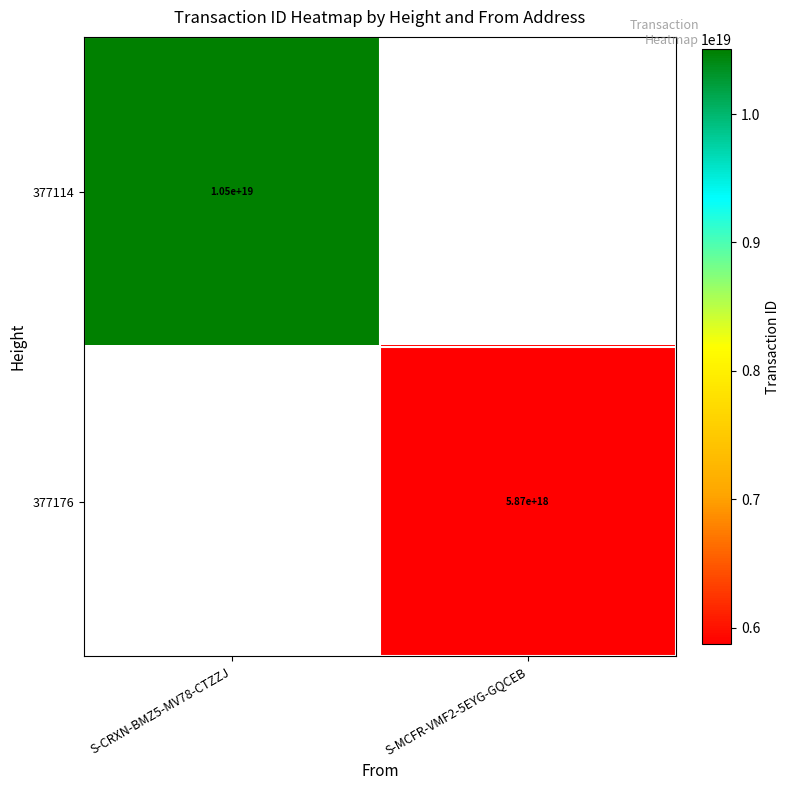

Is it true that 377114 equals 15311790882956079104 at S-CRXN-BMZ5-MV78-CTZZJ?

False